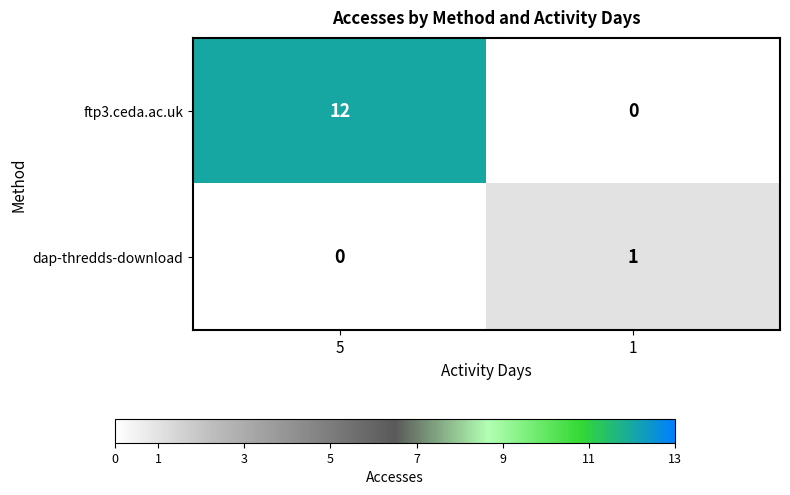

Reading left to right, transcribe all the data shown in this chart.

ftp3.ceda.ac.uk: 5=12	1=0
dap-thredds-download: 5=0	1=1